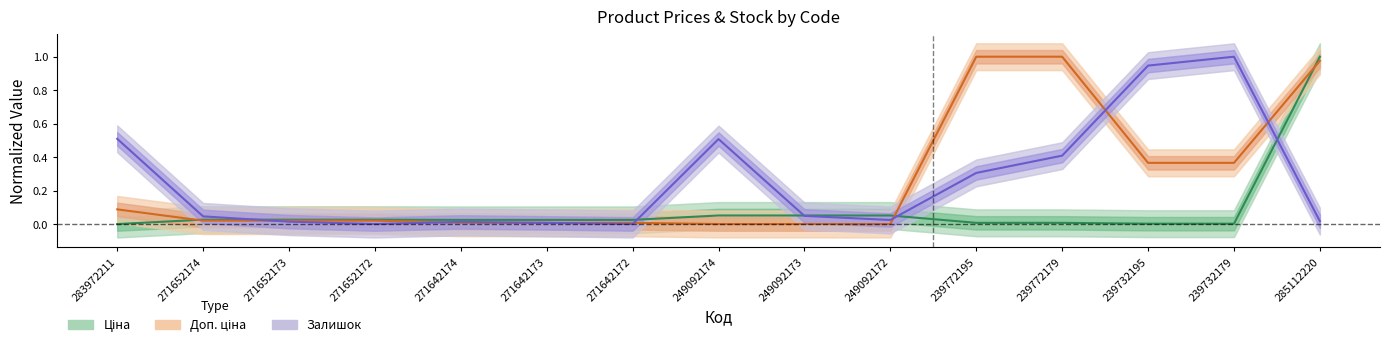

True or false: Залишок has a value of 0.2 at 239772179.

False